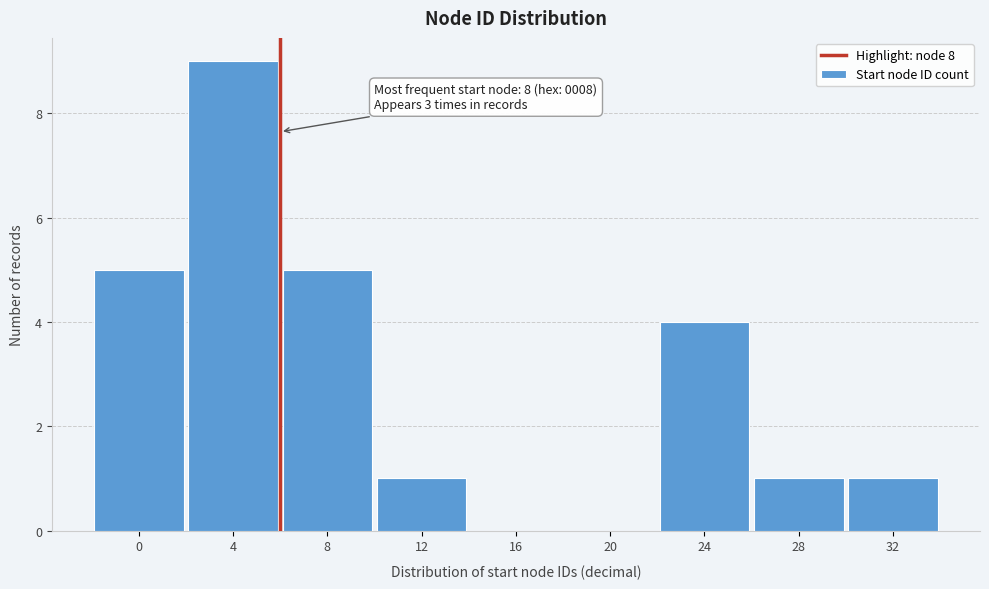

Reading left to right, what are all the values shown in this chart?

0=5	4=9	8=5	12=1	16=0	20=0	24=4	28=1	32=1